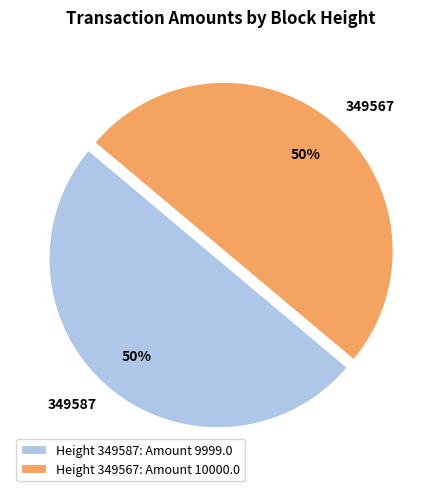

Is the sum of Height 349587: Amount 9999.0 and Height 349567: Amount 10000.0 greater than half?

Yes